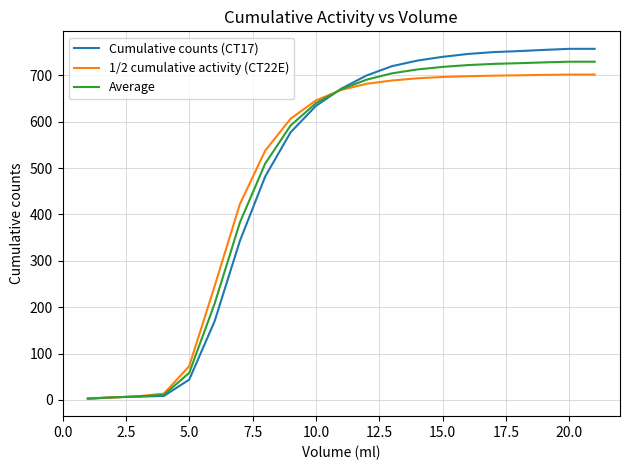

Which series has the largest range (max minus min)?

Cumulative counts (CT17)